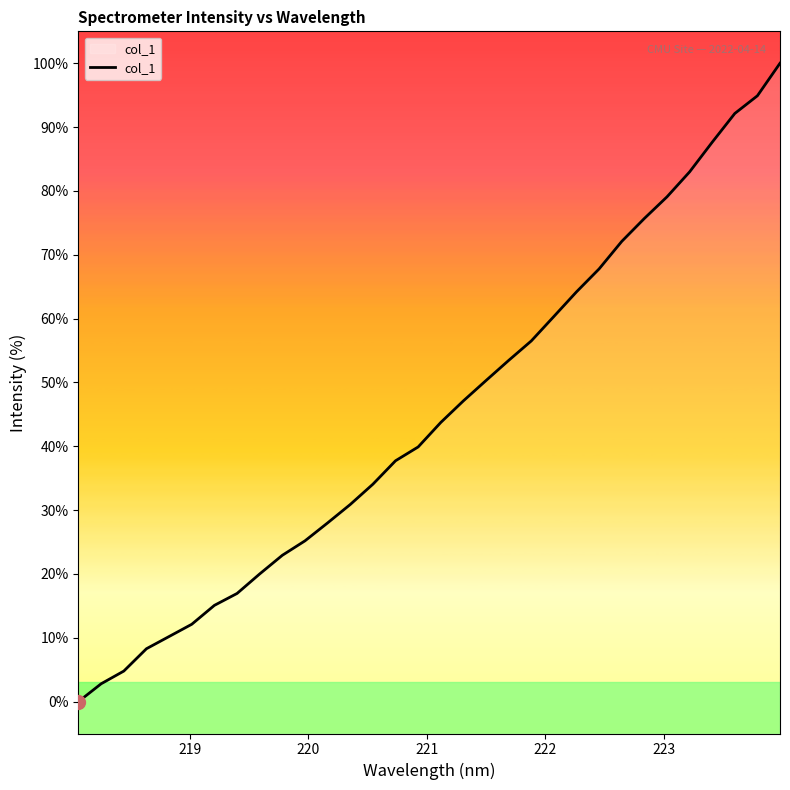

What is the greatest value displayed?

100.0